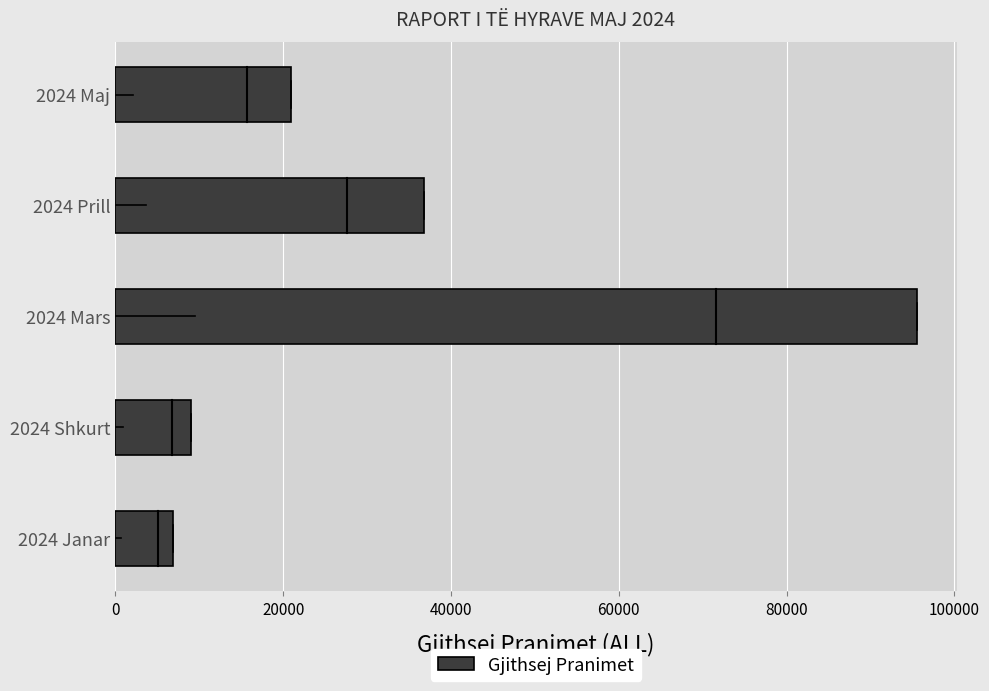

Reading bottom to top, transcribe all the data shown in this chart.

2024 Janar=6827.9	2024 Shkurt=9053.3	2024 Mars=95493.7	2024 Prill=36840.4	2024 Maj=20945.5